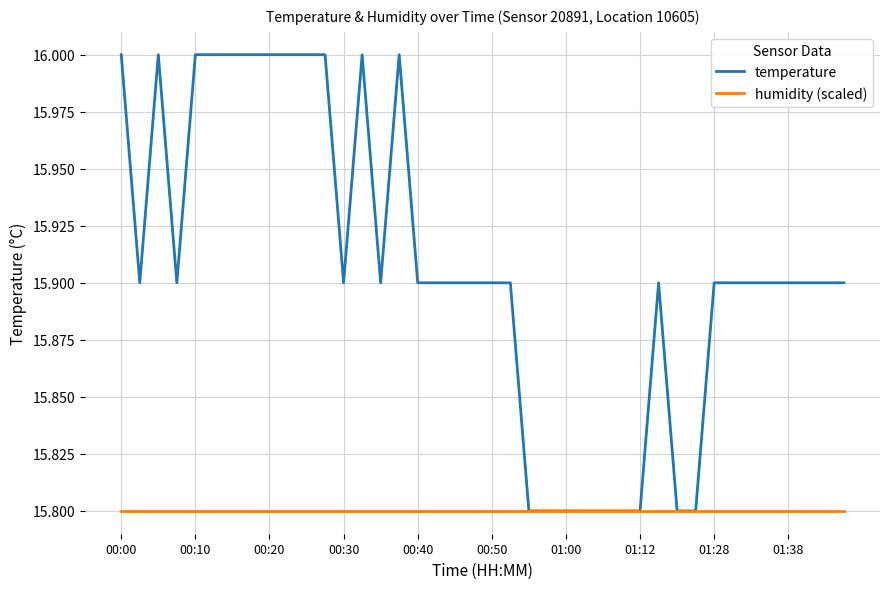

What is the minimum value for temperature?

15.8